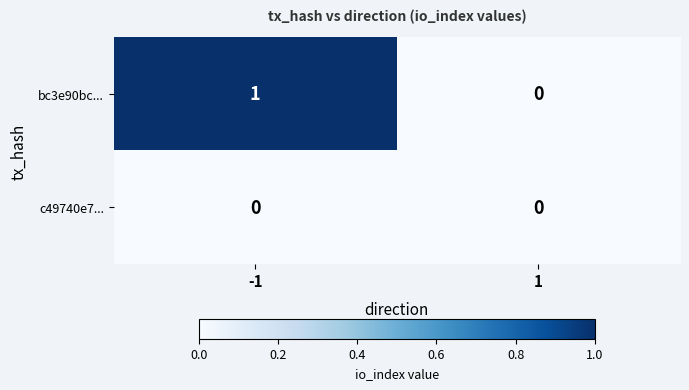

Count the number of data series in this chart.

2